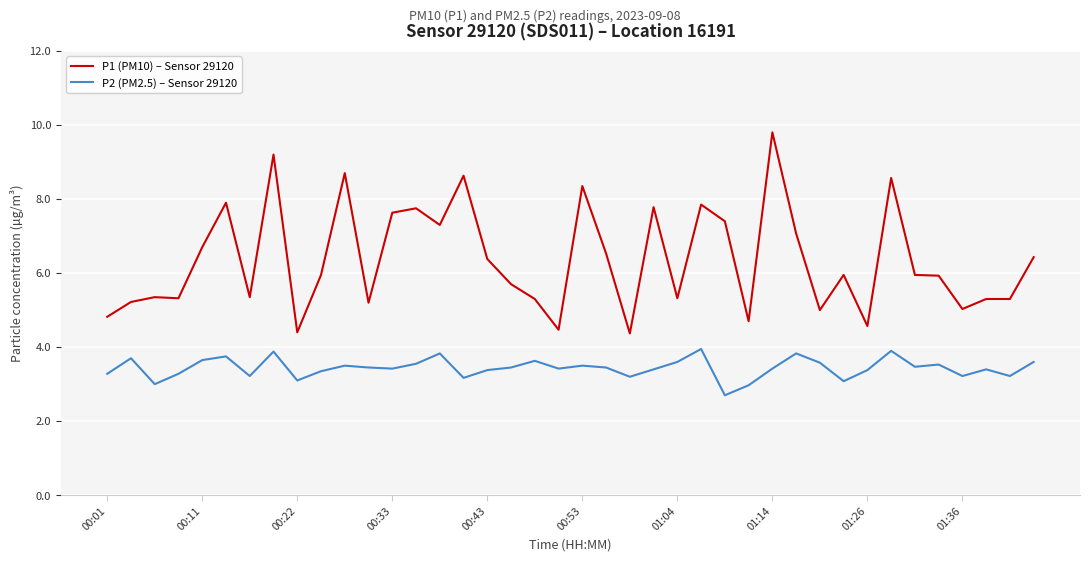

What is the highest value of the P1 (PM10) – Sensor 29120 series?

9.8